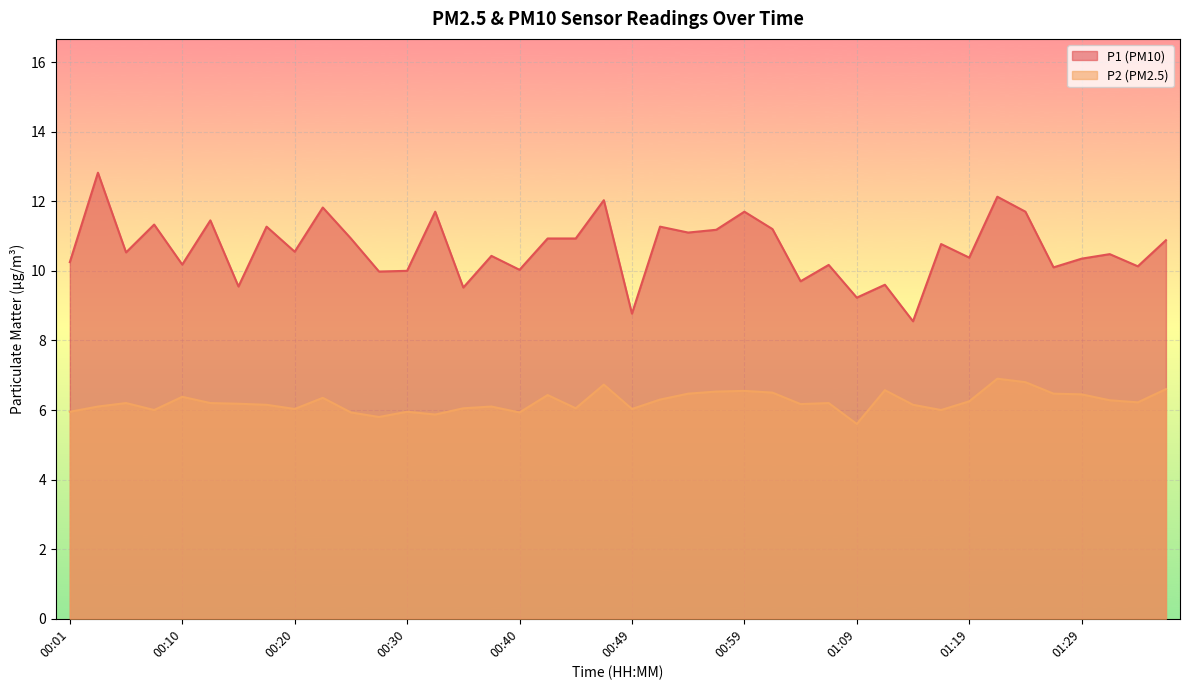

What is the difference between the maximum and minimum values in the P2 series?

1.3